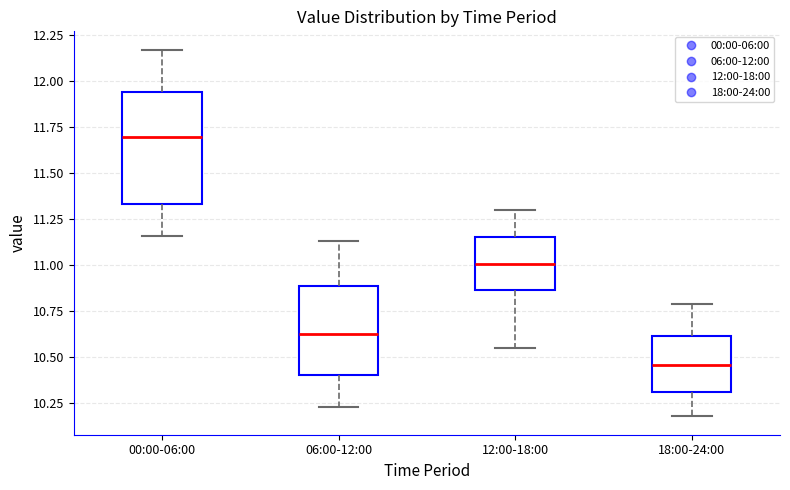

Reading left to right, transcribe this box plot: for each box, give where its median line is, the range the box spans, and where its two whiskers end, as read against the y-axis. The values are not printed on the chart, so give them approximately, as read against the axis.

00:00-06:00: median 11.70, box 11.35 to 11.95, whiskers 11.15 to 12.15
06:00-12:00: median 10.65, box 10.40 to 10.90, whiskers 10.25 to 11.15
12:00-18:00: median 11.00, box 10.85 to 11.15, whiskers 10.55 to 11.30
18:00-24:00: median 10.45, box 10.30 to 10.60, whiskers 10.20 to 10.80